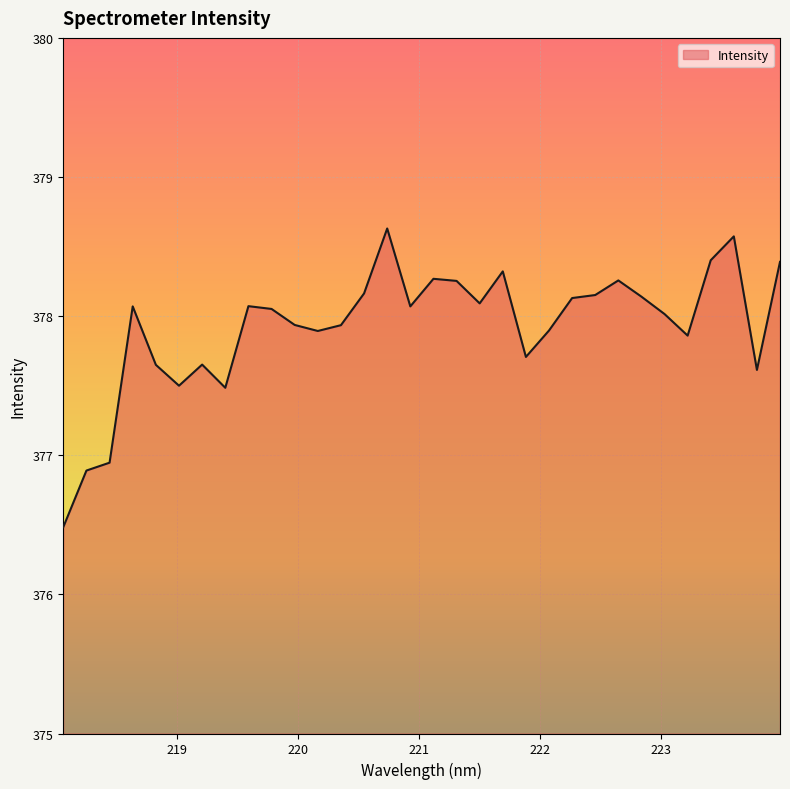

What is the smallest value displayed?

376.5